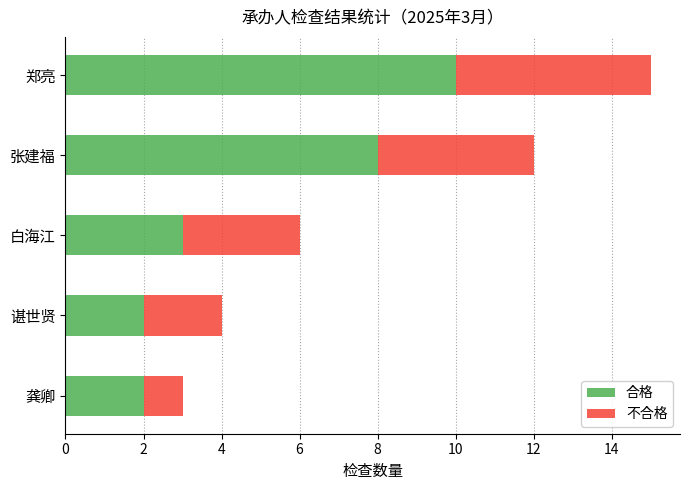

The value of 合格 at 龚卿 is 1. True or false?

False